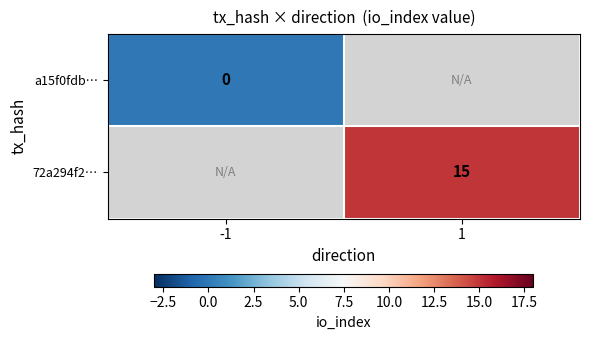

Between -1 and 1, which is larger?

1